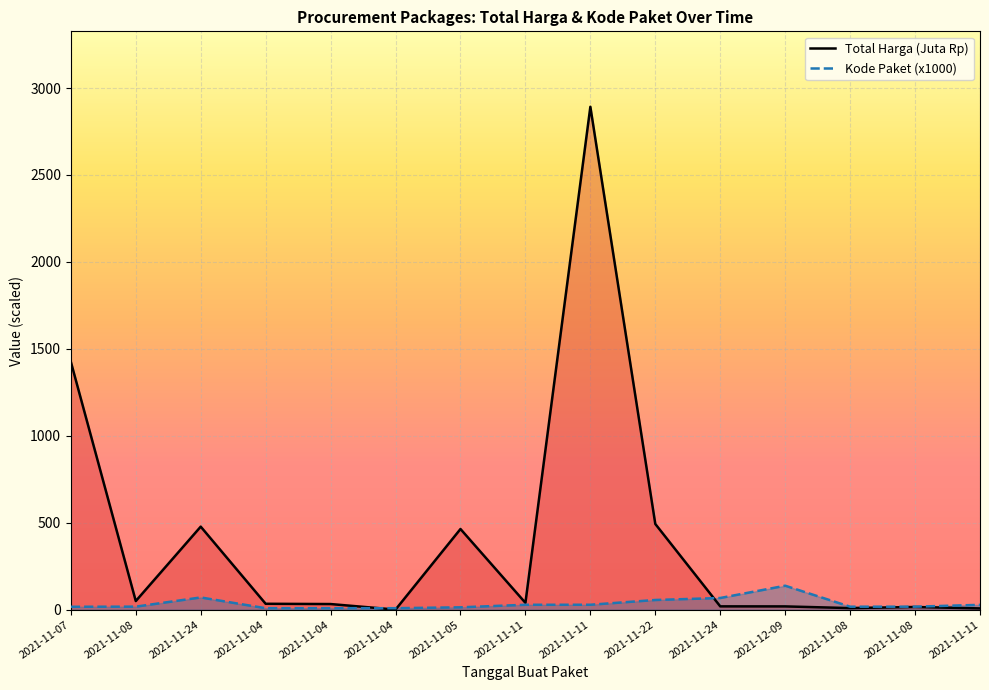

How many interior local peaks does the Kode Paket (x1000) series have?

2